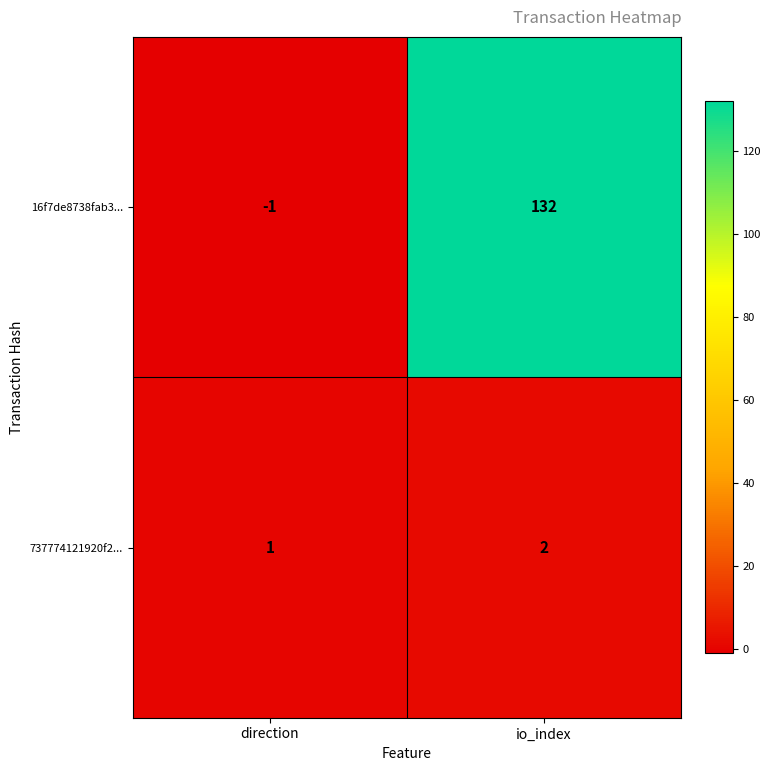

What is the greatest value displayed?

132